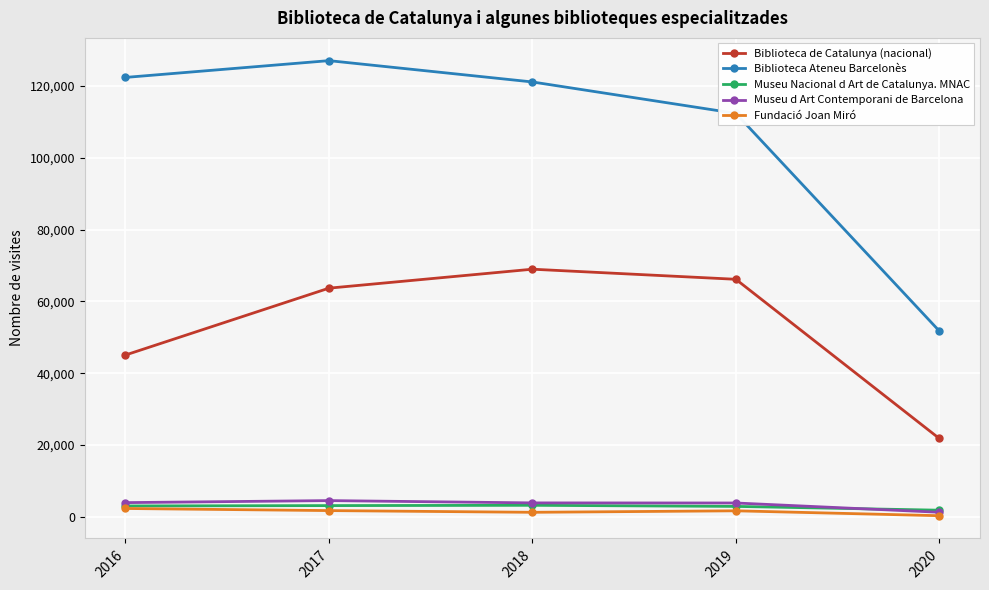

True or false: Biblioteca de Catalunya (nacional) and Fundació Joan Miró intersect in this chart.

False